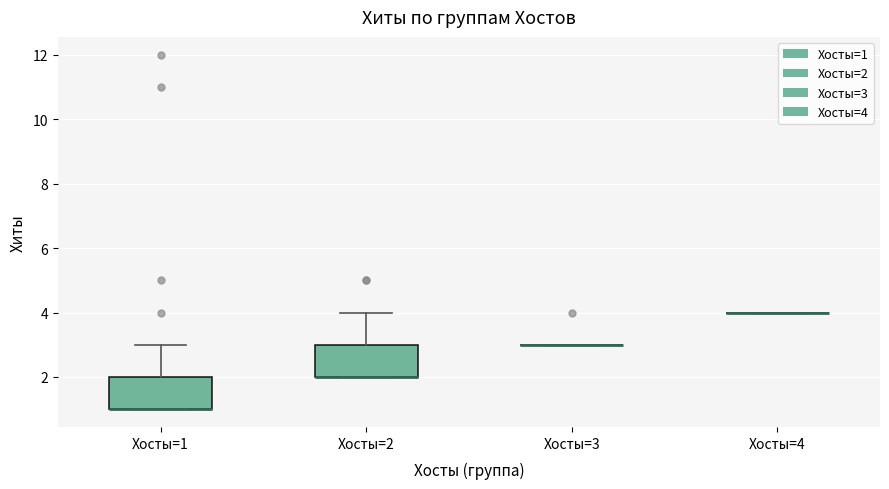

Reading left to right, transcribe this box plot: for each box, give where its median line is, the range the box spans, and where its two whiskers end, as read against the y-axis. The values are not printed on the chart, so give them approximately, as read against the axis.

Хосты=1: median 1 (drawn on the box's lower edge), box 1 to 2, whiskers 1 to 3
Хосты=2: median 2 (drawn on the box's lower edge), box 2 to 3, whiskers 2 to 4
Хосты=3: box collapsed to a line at 3, whiskers 3 to 3
Хосты=4: box collapsed to a line at 4, whiskers 4 to 4